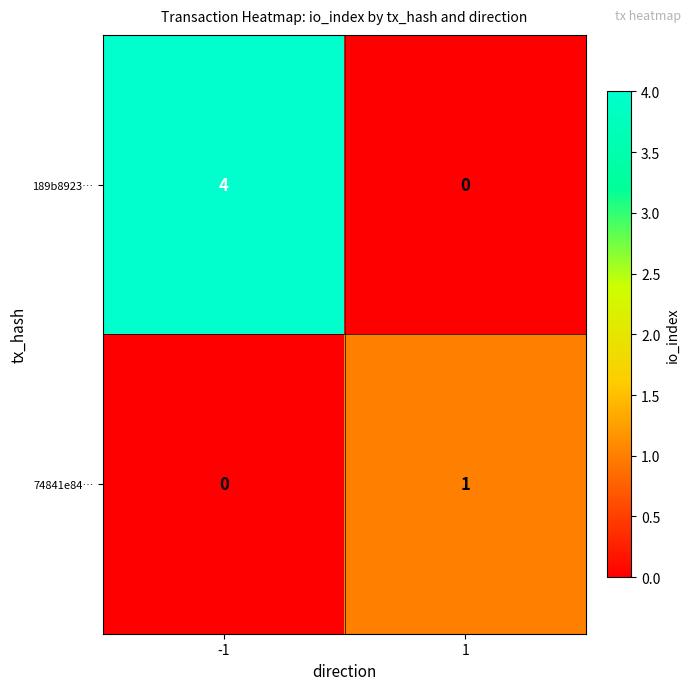

Reading left to right, extract all data points from this chart.

189b8923…: 4	0
74841e84…: 0	1